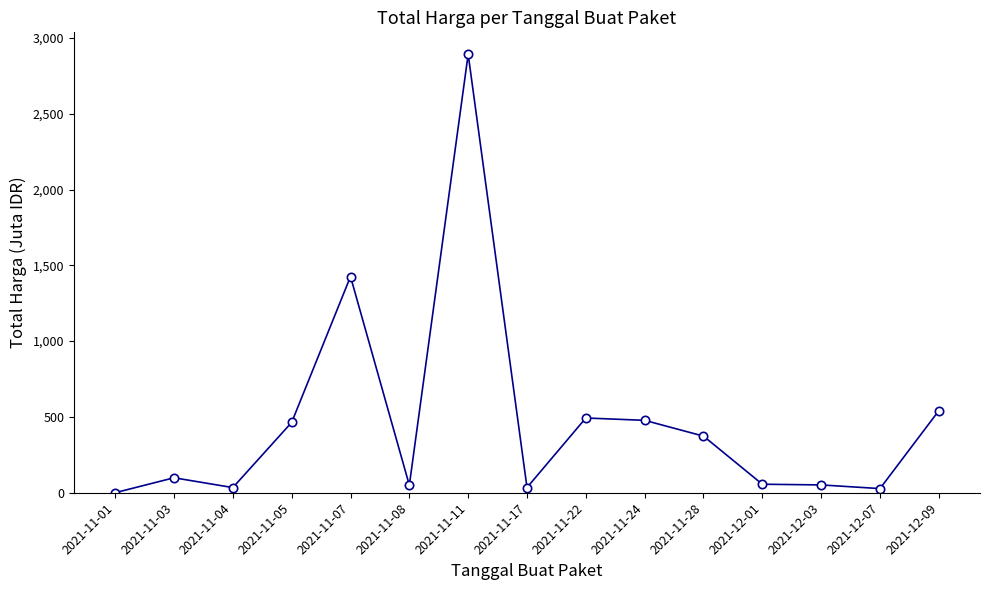

How many values exceed 98?

8